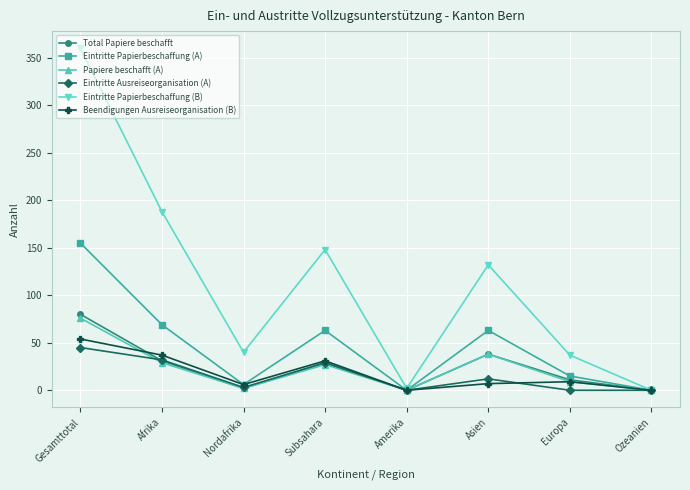

Count the number of categories in the chart.

8